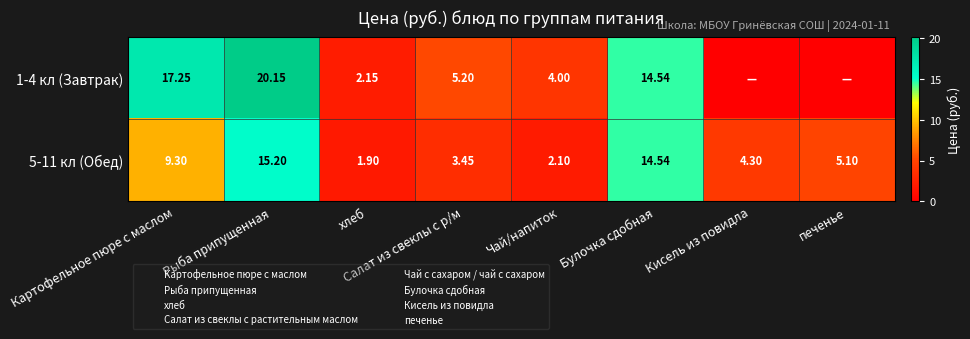

How many values in the 5-11 кл (Обед) series are below 5?

4